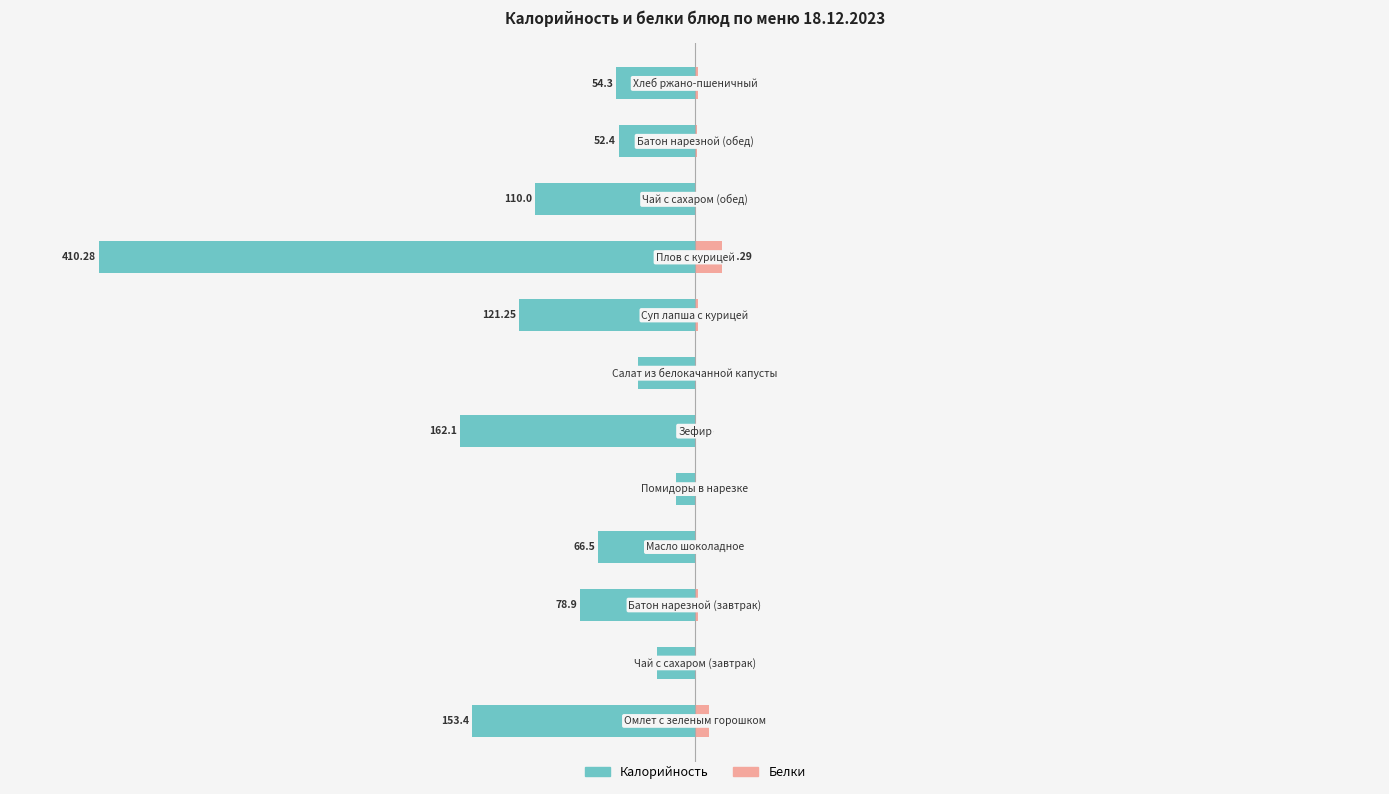

The Калорийность series shows -4.8 at 11. True or false?

False